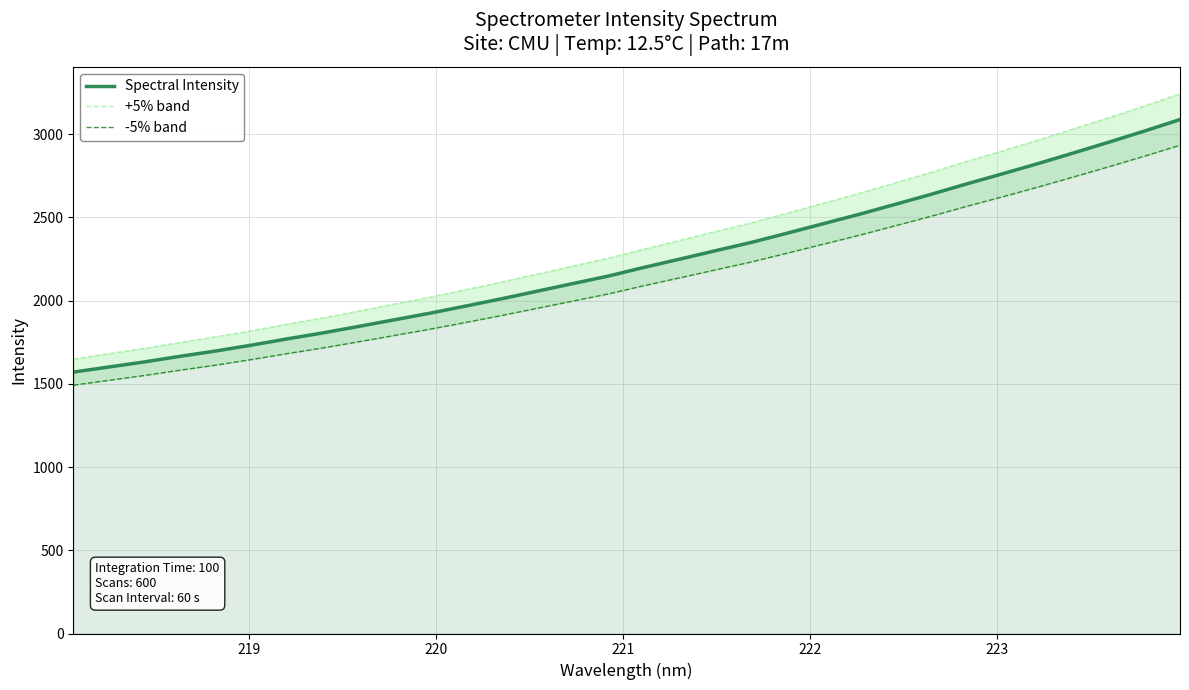

True or false: +5% band and -5% band cross at least once.

False